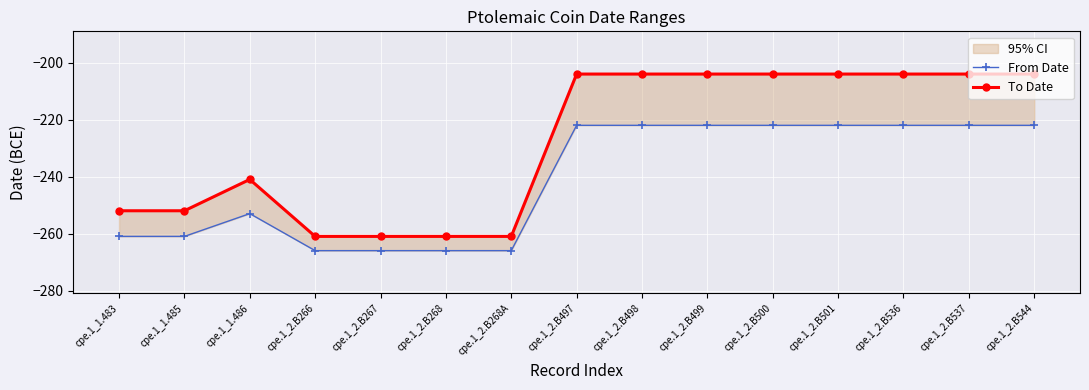

What is the sum of all From Date values?

-3615